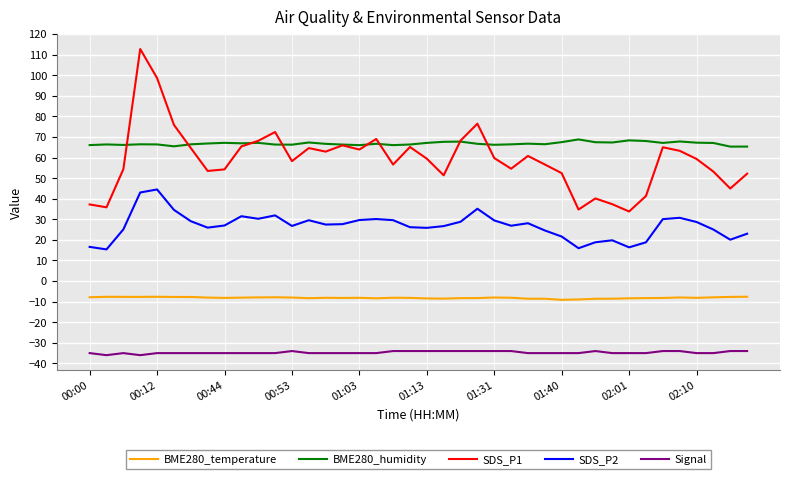

How many lines are shown in the chart?

5